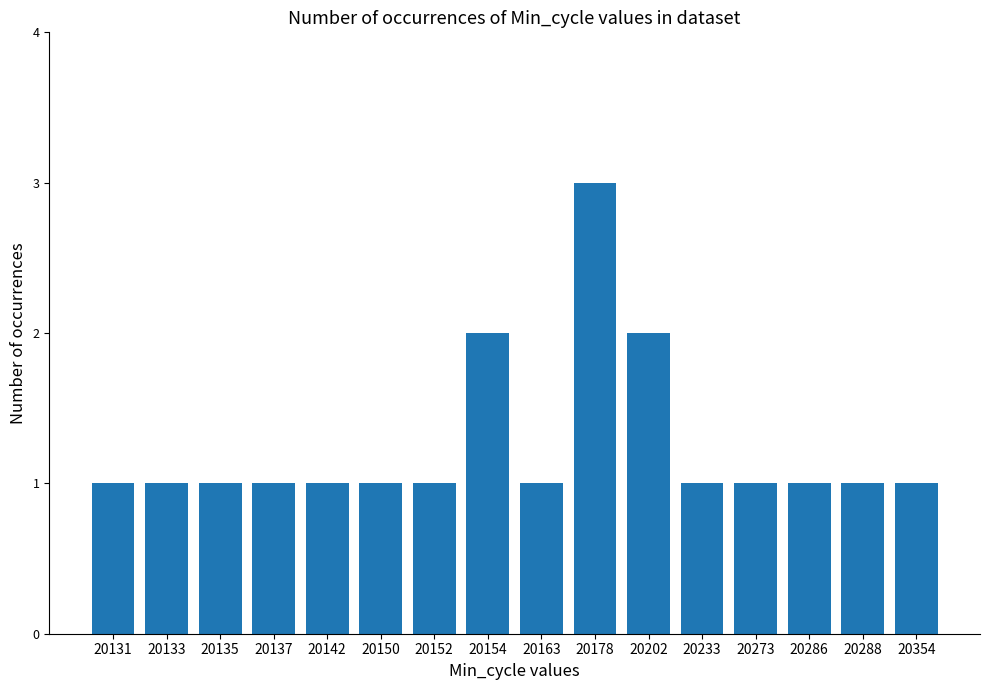

What is the sum of all values?

20